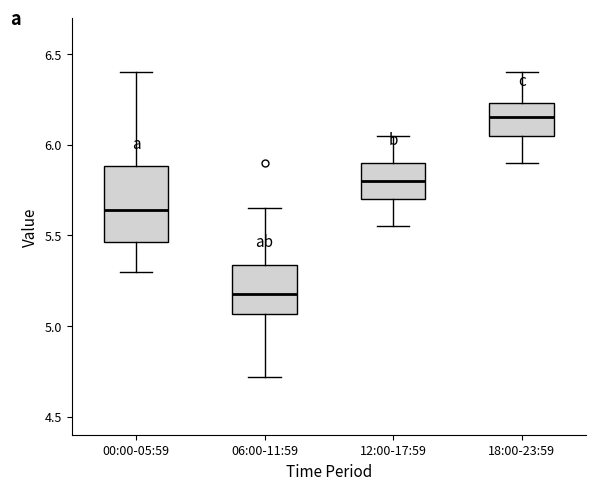

Reading left to right, transcribe this box plot: for each box, give where its median line is, the range the box spans, and where its two whiskers end, as read against the y-axis. The values are not printed on the chart, so give them approximately, as read against the axis.

00:00-05:59: median 5.65, box 5.45 to 5.90, whiskers 5.30 to 6.40
06:00-11:59: median 5.20, box 5.05 to 5.35, whiskers 4.70 to 5.65
12:00-17:59: median 5.80, box 5.70 to 5.90, whiskers 5.55 to 6.05
18:00-23:59: median 6.15, box 6.05 to 6.25, whiskers 5.90 to 6.40